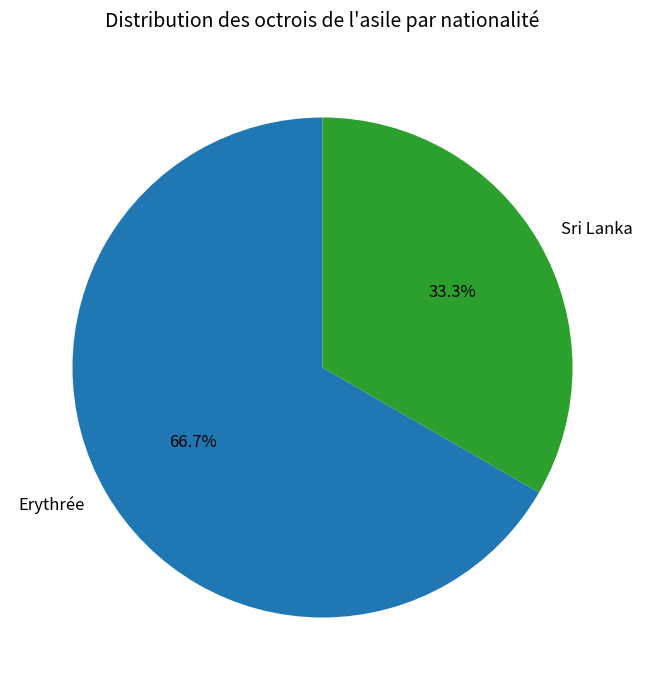

Between Erythrée and Sri Lanka, which is larger?

Erythrée